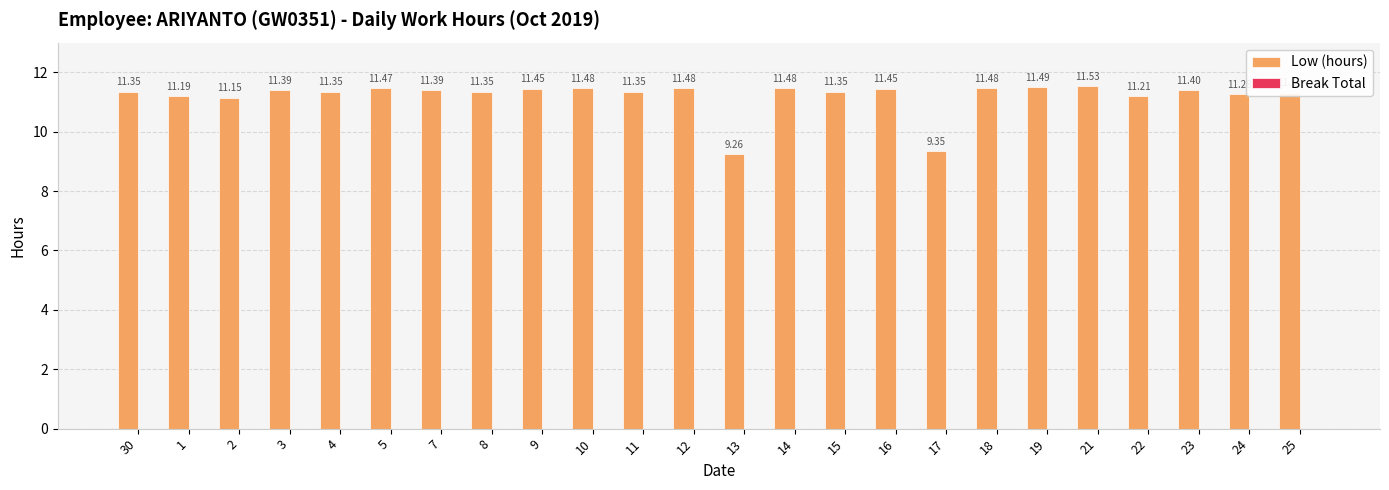

What is the difference between the maximum and minimum values?

2.3